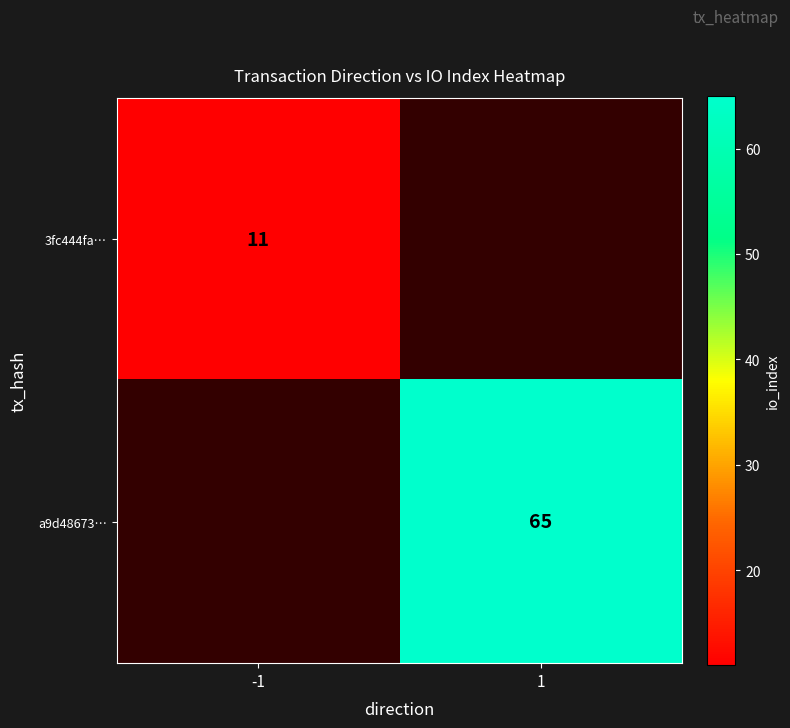

How many series are shown in this chart?

2